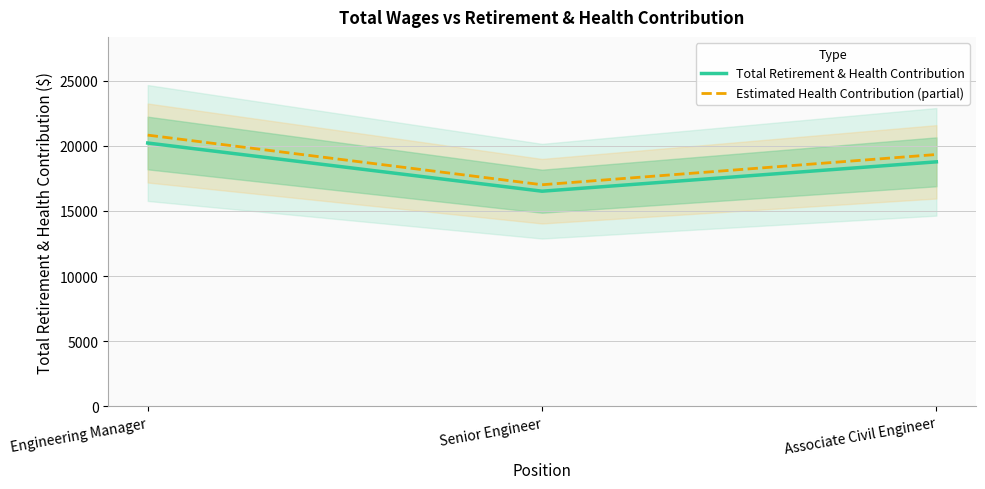

Which has a higher value, Associate Civil Engineer or Engineering Manager?

Engineering Manager